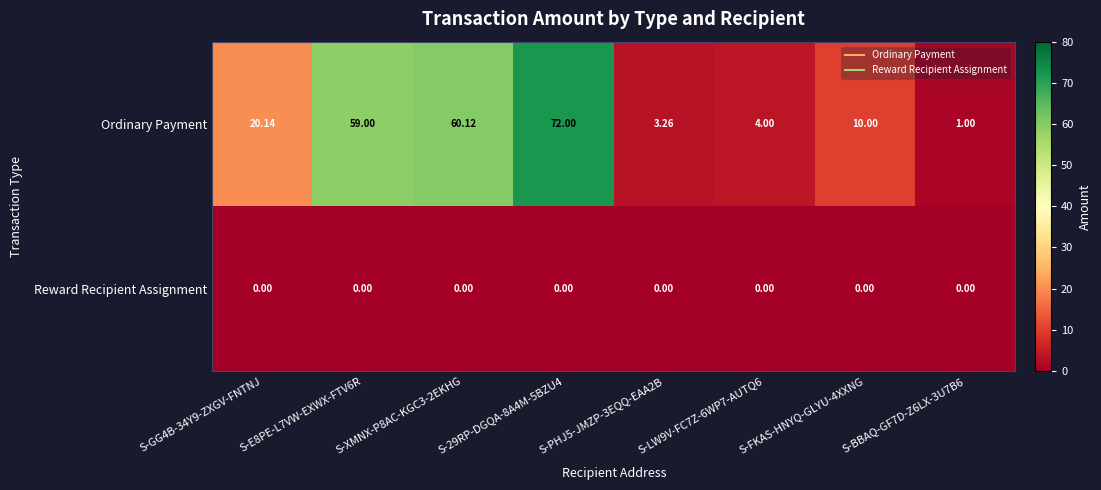

Which series changed the most between S-XMNX-P8AC-KGC3-2EKHG and S-FKAS-HNYQ-GLYU-4XXNG?

Ordinary Payment